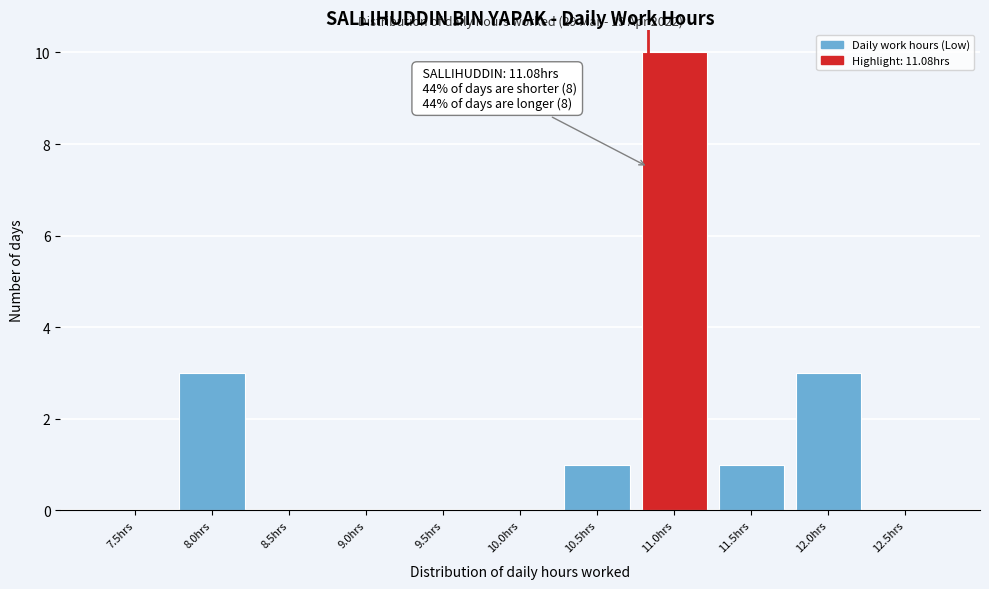

Reading left to right, what are all the values shown in this chart?

7.5hrs=0	8.0hrs=3	8.5hrs=0	9.0hrs=0	9.5hrs=0	10.0hrs=0	10.5hrs=1	11.0hrs=10	11.5hrs=1	12.0hrs=3	12.5hrs=0